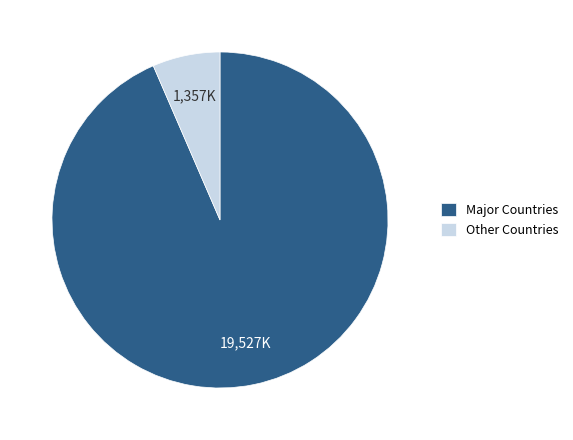

Rank the categories by value from highest to lowest.

Major Countries, Other Countries